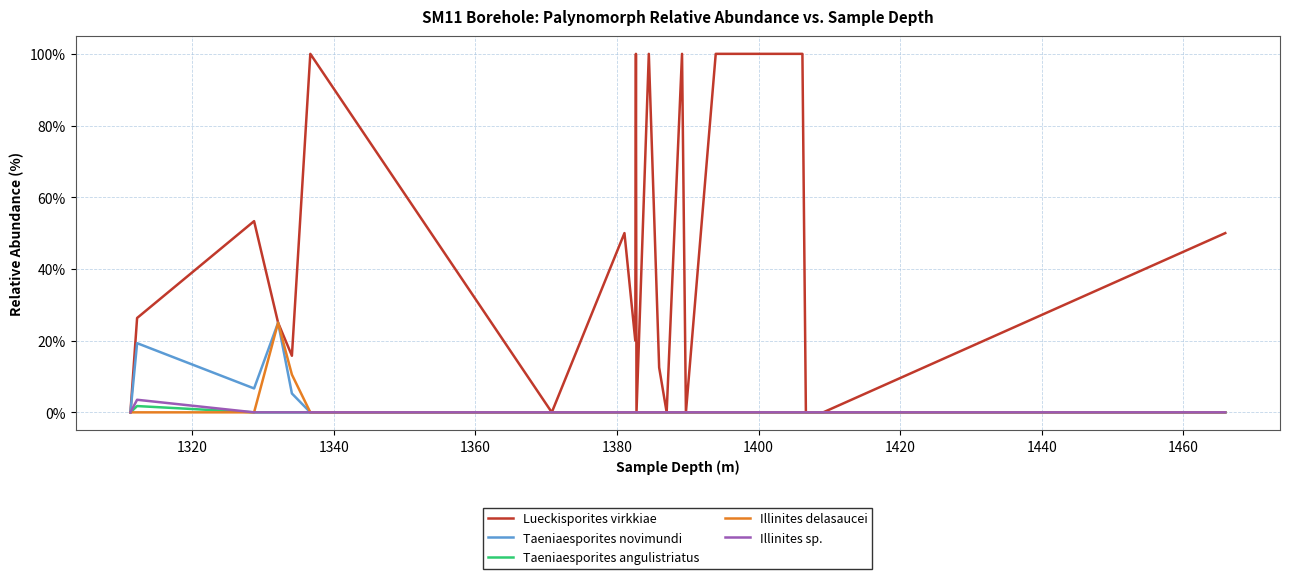

Which series has the largest range (max minus min)?

Lueckisporites virkkiae